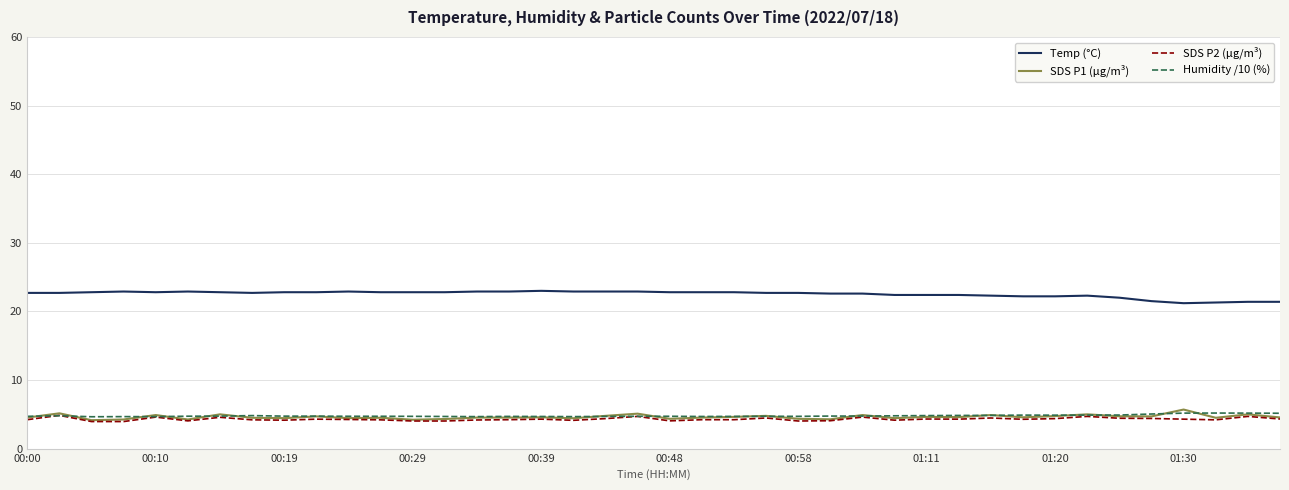

What is the minimum value for SDS P2 (µg/m³)?

4.0